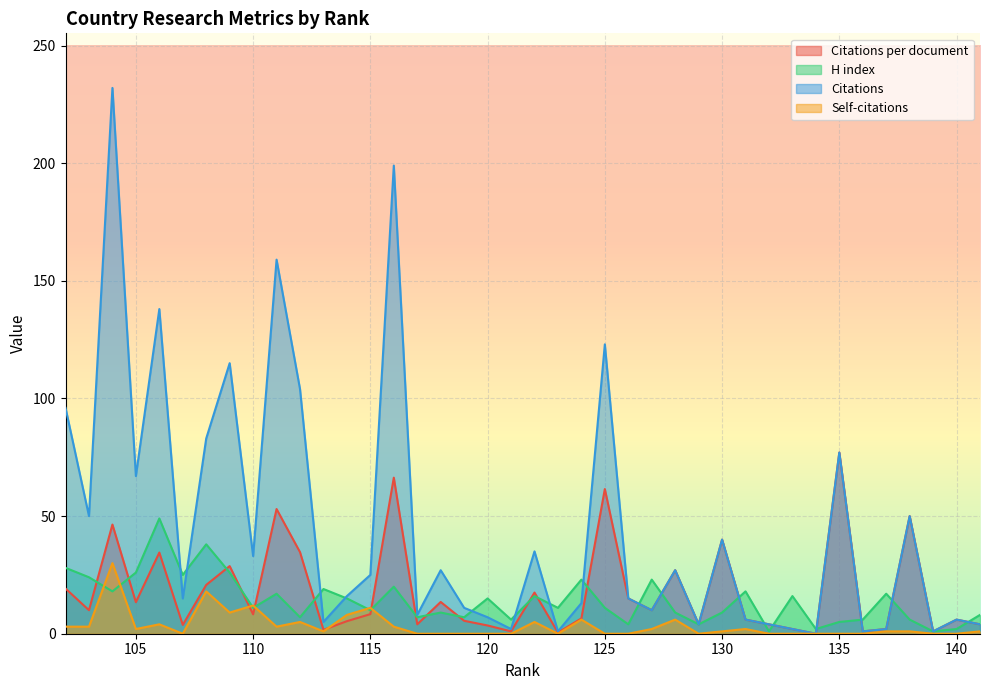

What is the maximum value for Self-citations?

30.0